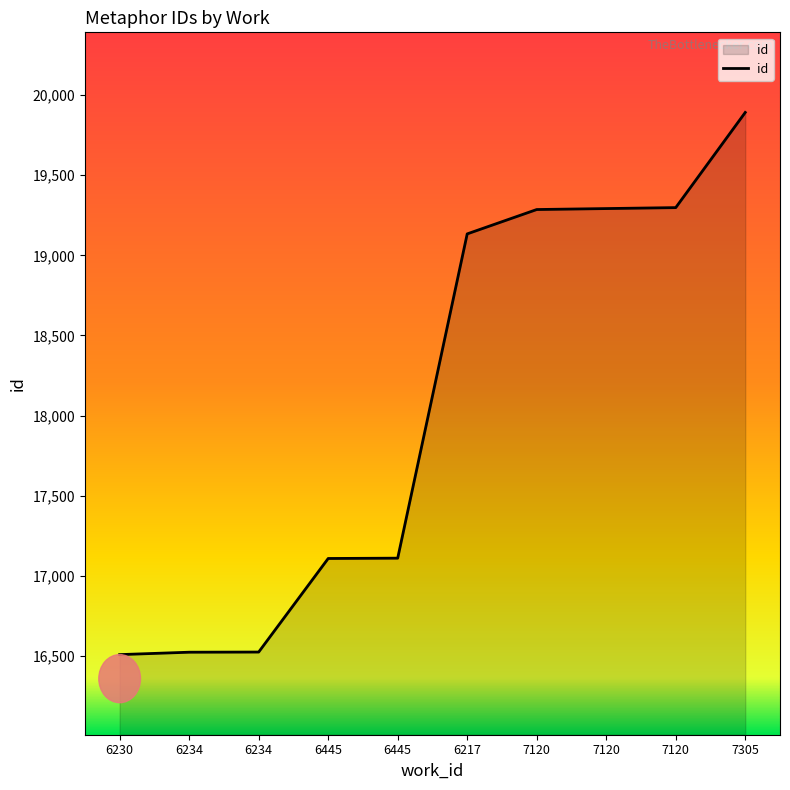

How many distinct data groups are displayed?

1